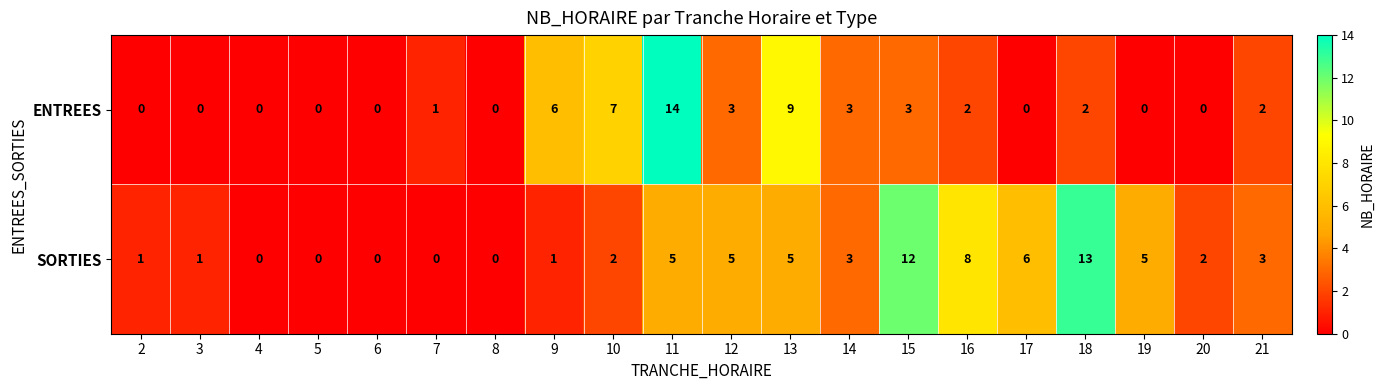

How many distinct data groups are displayed?

2